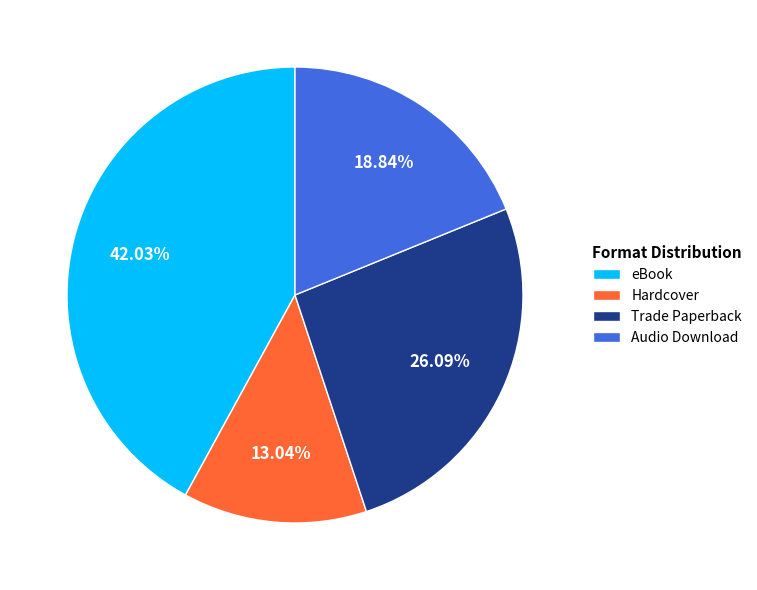

To the nearest percent, what is the difference between the largest and smallest slice percentages?

29%